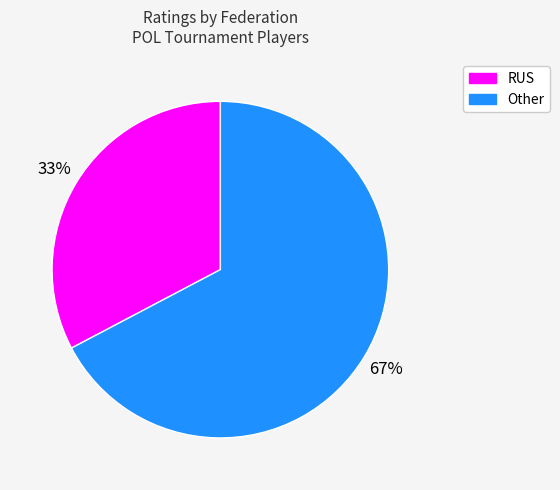

To the nearest percent, what is the average slice percentage?

50%